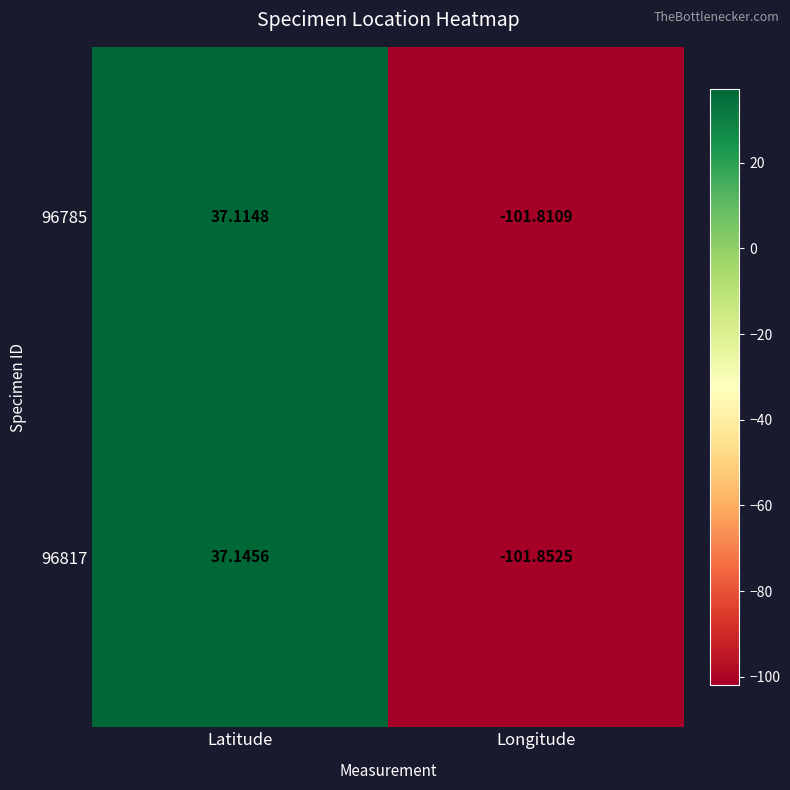

List the labels in order of 96817 value, largest first.

Latitude, Longitude